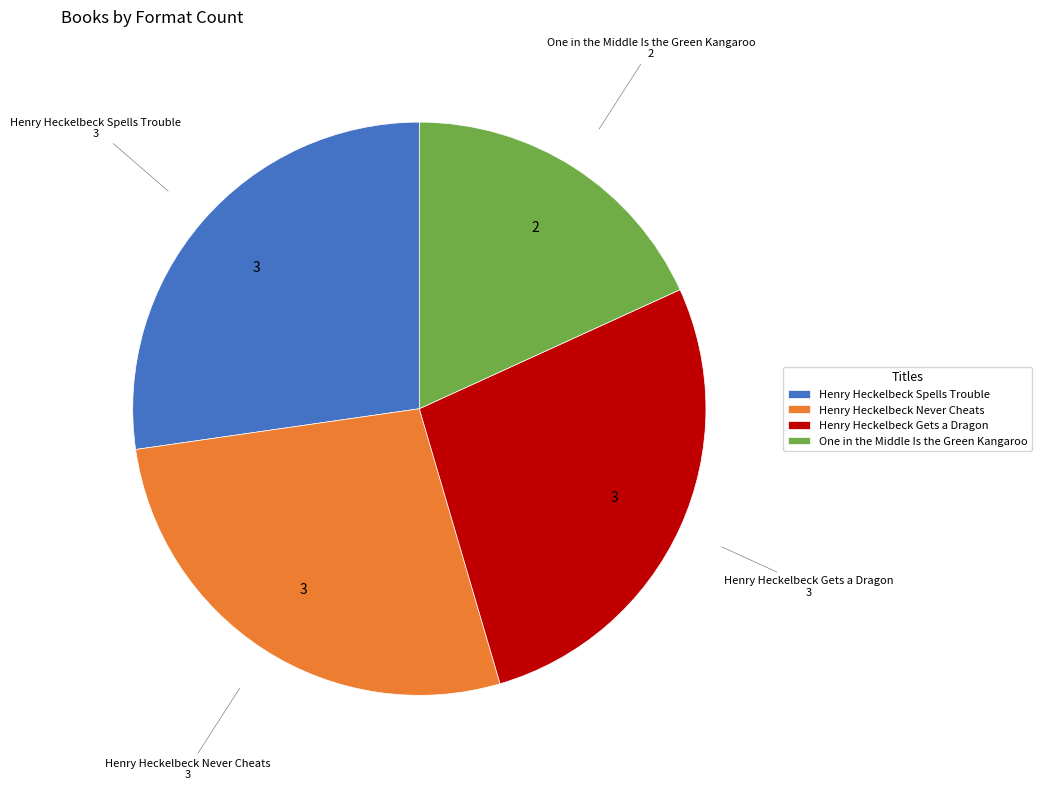

Is the sum of Henry Heckelbeck Spells Trouble and Henry Heckelbeck Gets a Dragon greater than half?

Yes